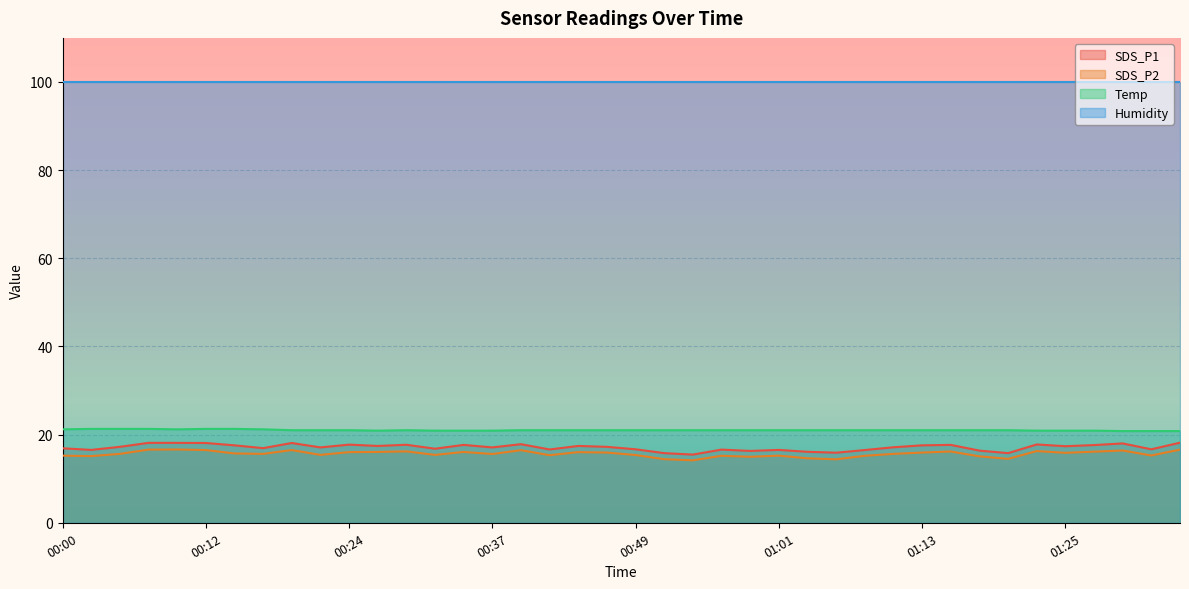

What is the sum of all SDS_P1 values?

684.3